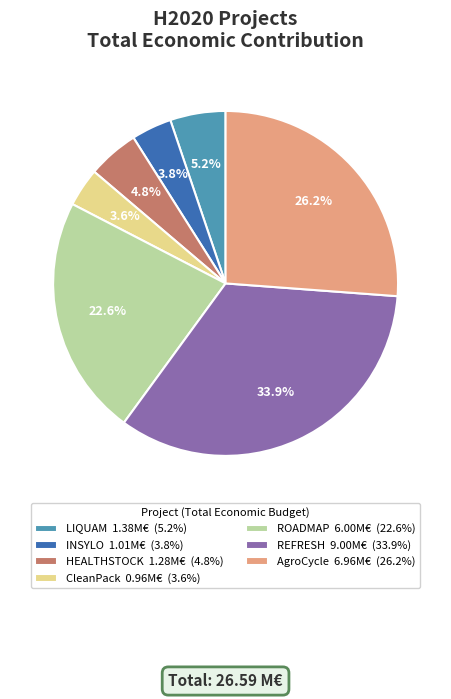

Is there any slice that represents more than half of the pie?

No